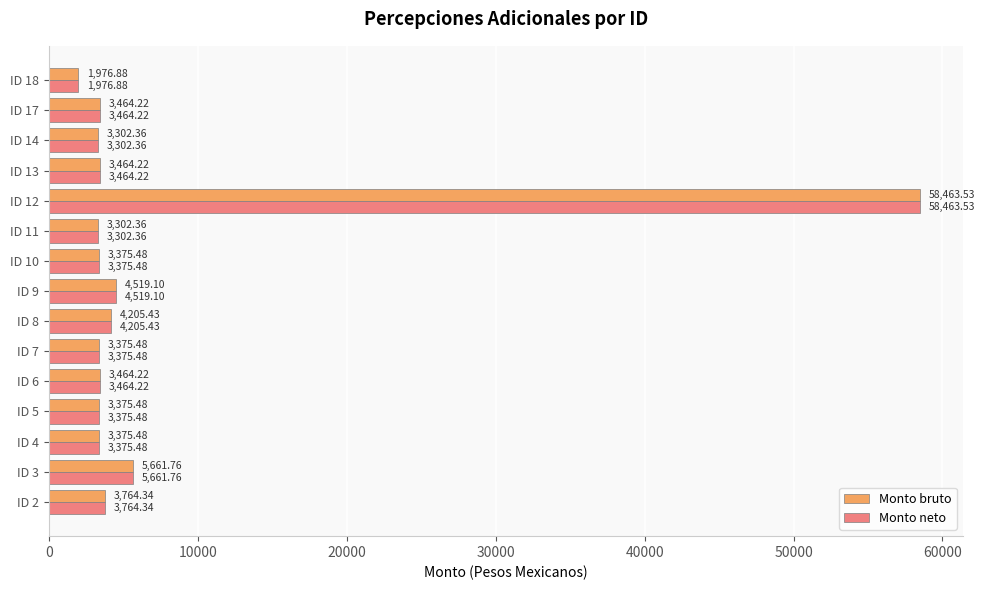

What is the total value across all series at ID 8?

8410.9